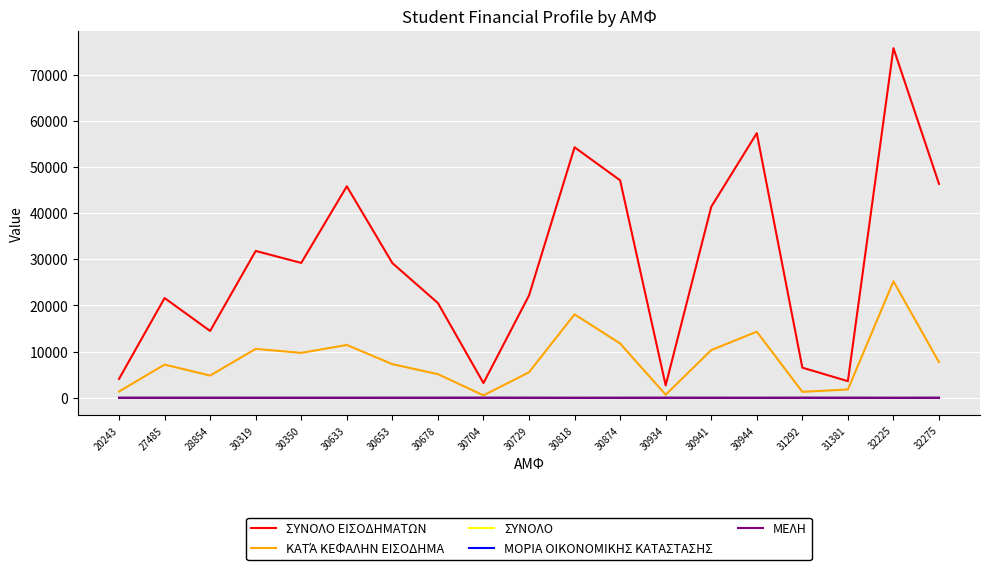

At which category is the sum across all series the highest?

32225